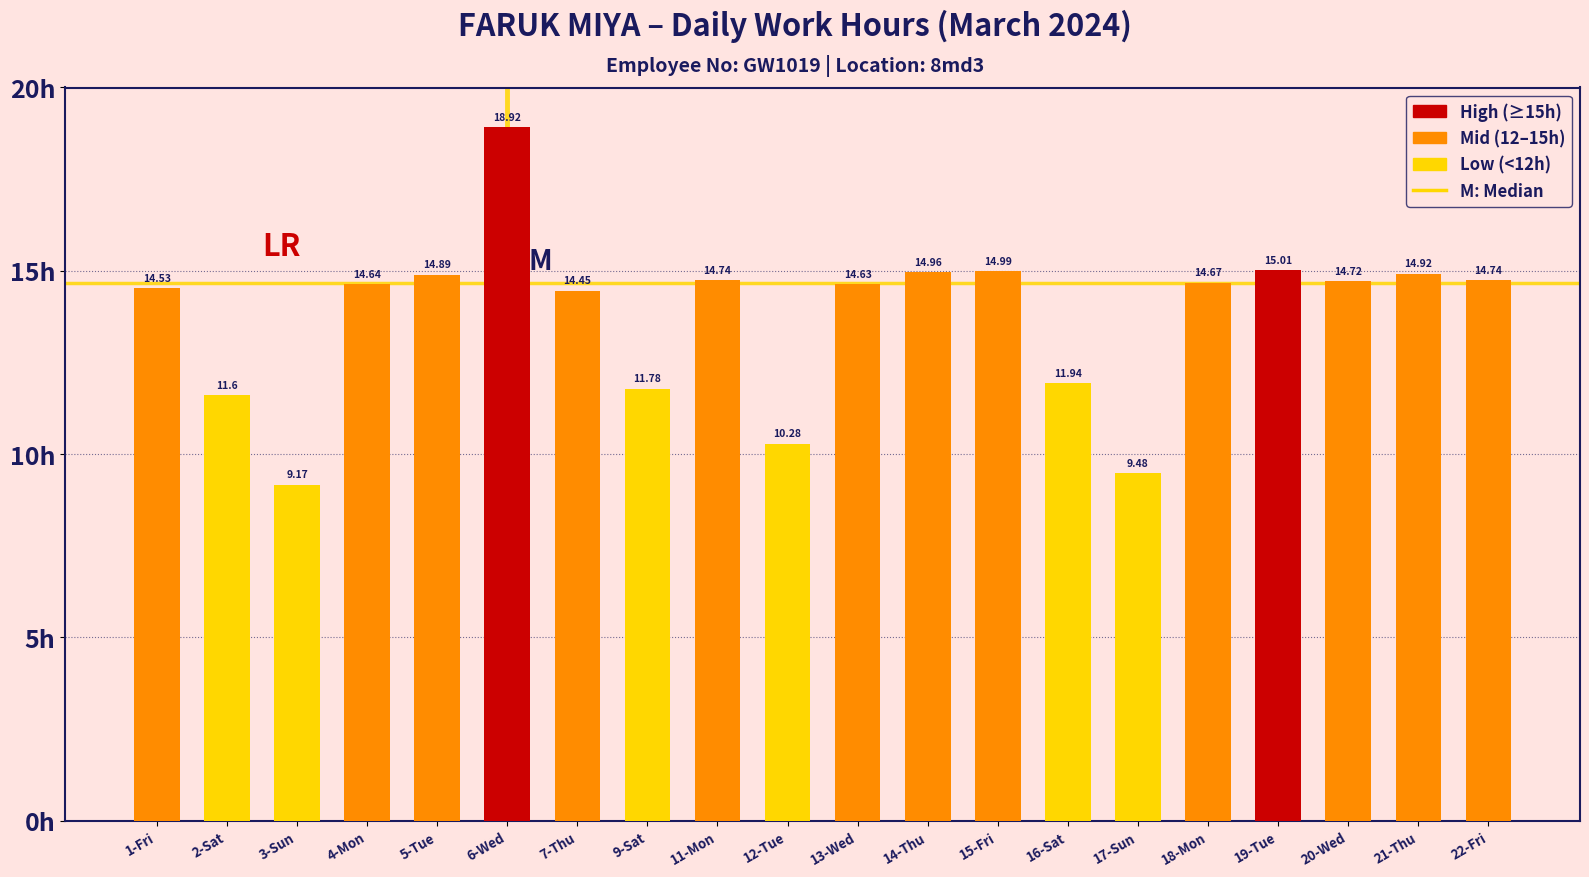

What is the label of the 8th bar from the left?

9-Sat